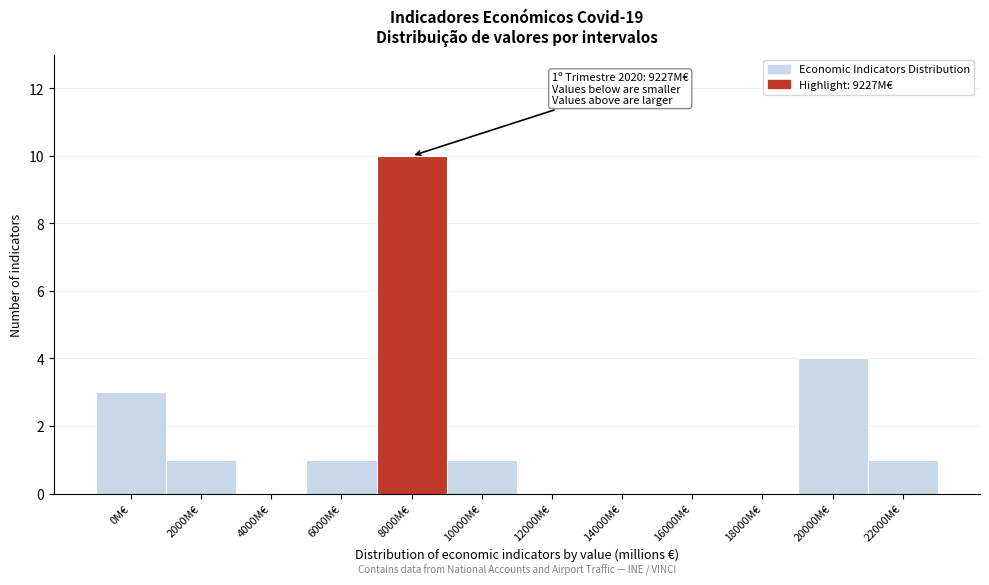

Reading left to right, extract all data points from this chart.

0M€=3	2000M€=1	4000M€=0	6000M€=1	8000M€=10	10000M€=1	12000M€=0	14000M€=0	16000M€=0	18000M€=0	20000M€=4	22000M€=1